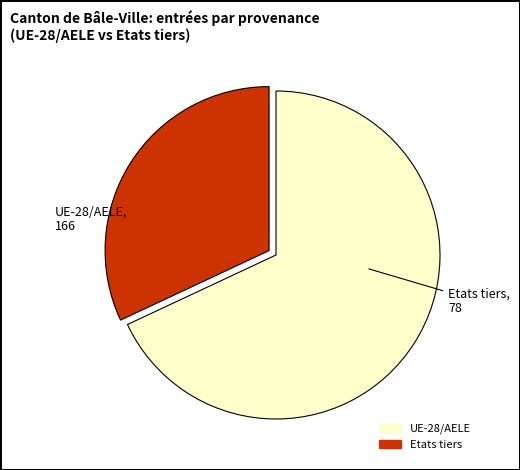

Count the number of slices in the pie.

2